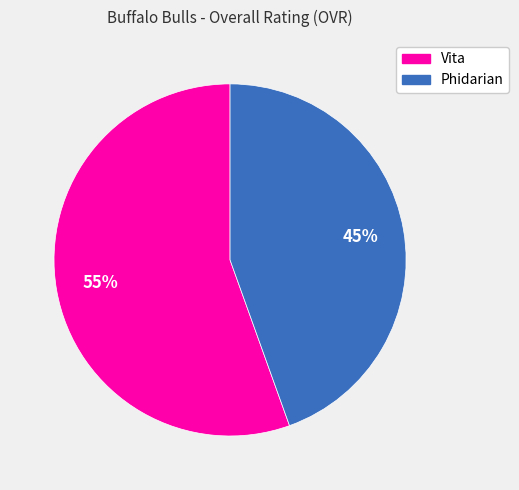

Rank the categories by value from highest to lowest.

Vita, Phidarian